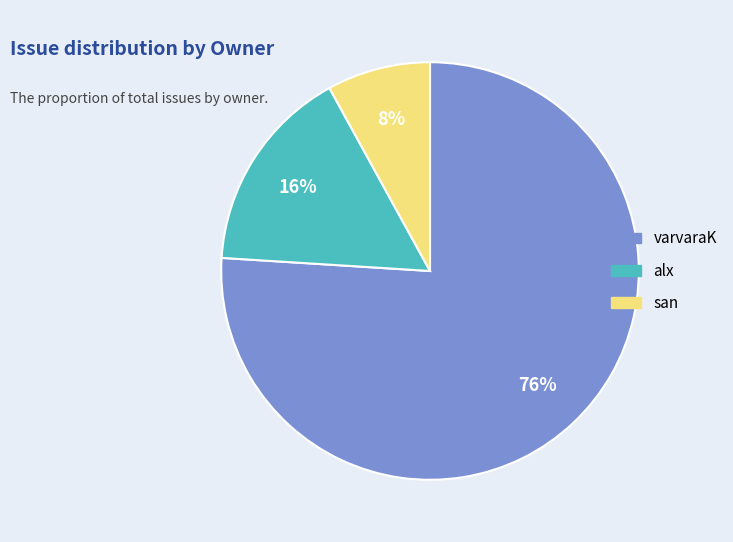

Approximately how many times larger is the value at alx compared to varvaraK?

0.2